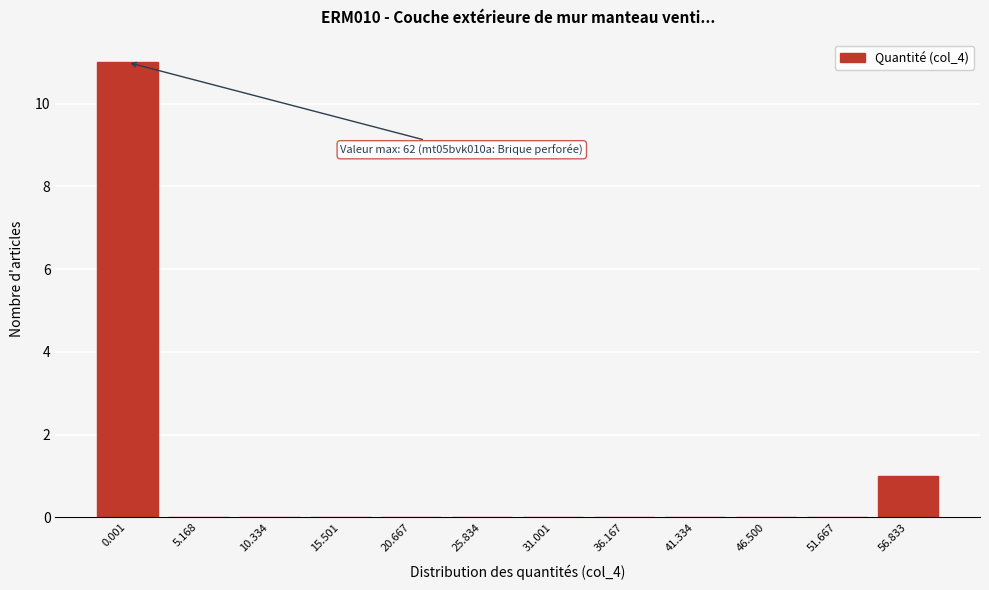

Reading left to right, extract all data points from this chart.

0.001=11	5.168=0	10.334=0	15.501=0	20.667=0	25.834=0	31.001=0	36.167=0	41.334=0	46.500=0	51.667=0	56.833=1